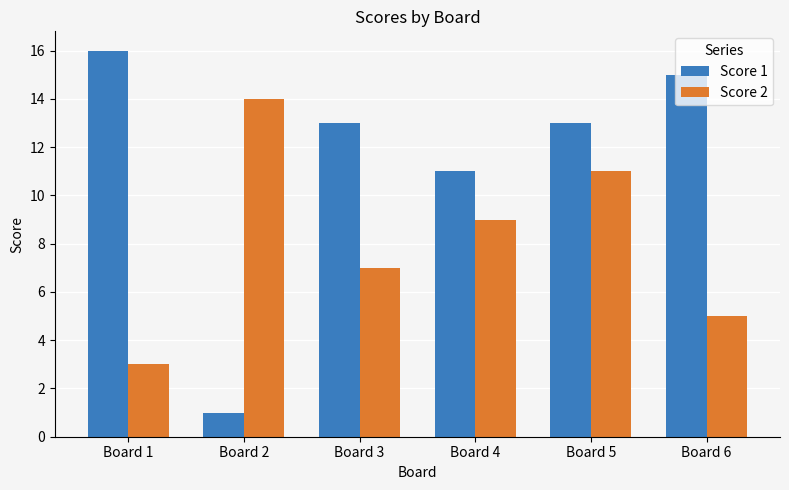

What is the difference between the maximum and minimum values in the Score 1 series?

15